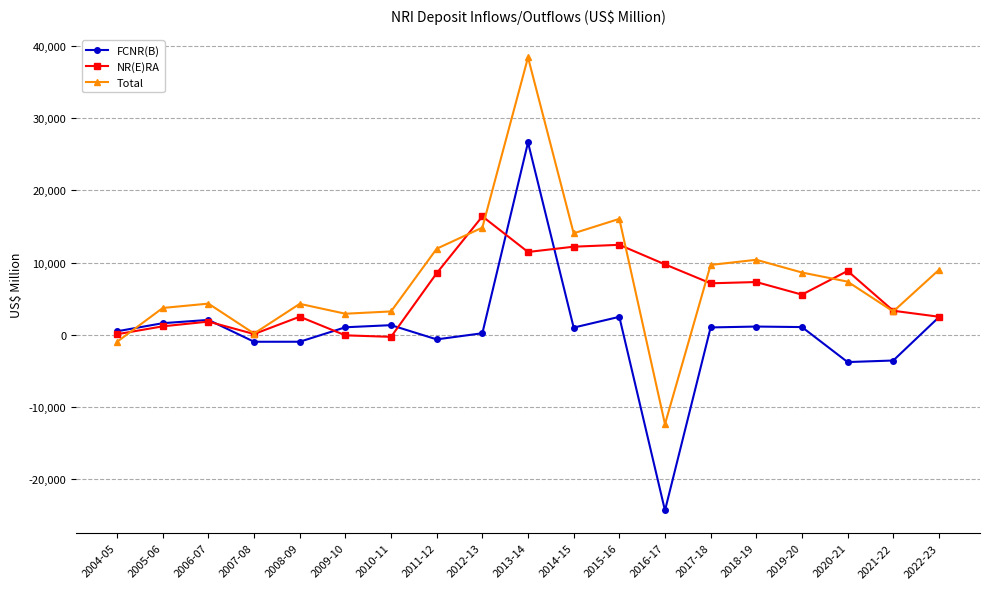

Read the FCNR(B) value at 2016-17, to the nearest 100.

-24300